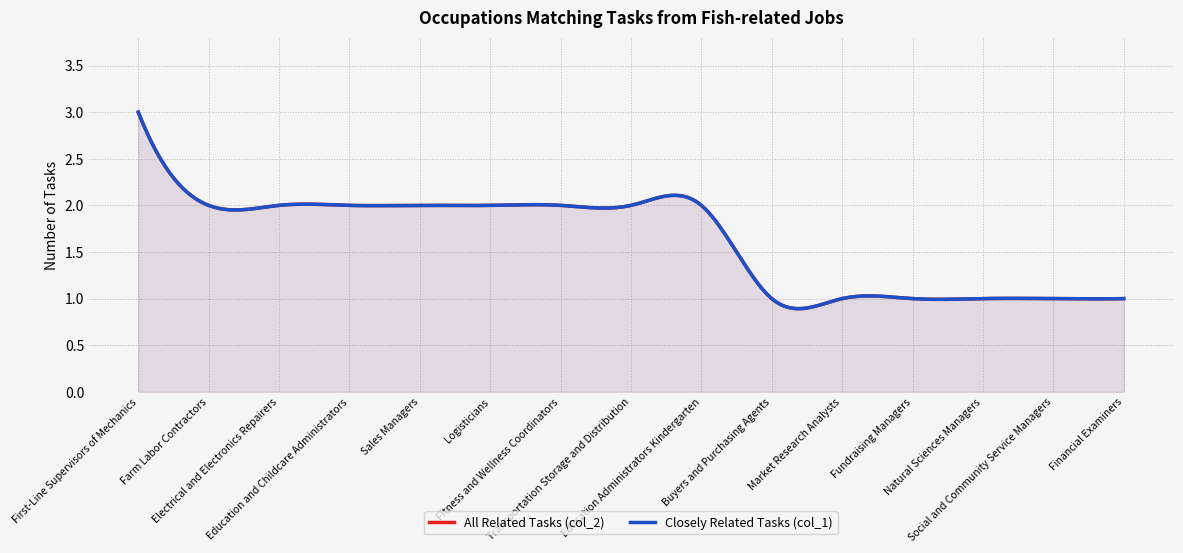

How many values in the Closely Related Tasks (col_1) series exceed 2?

1